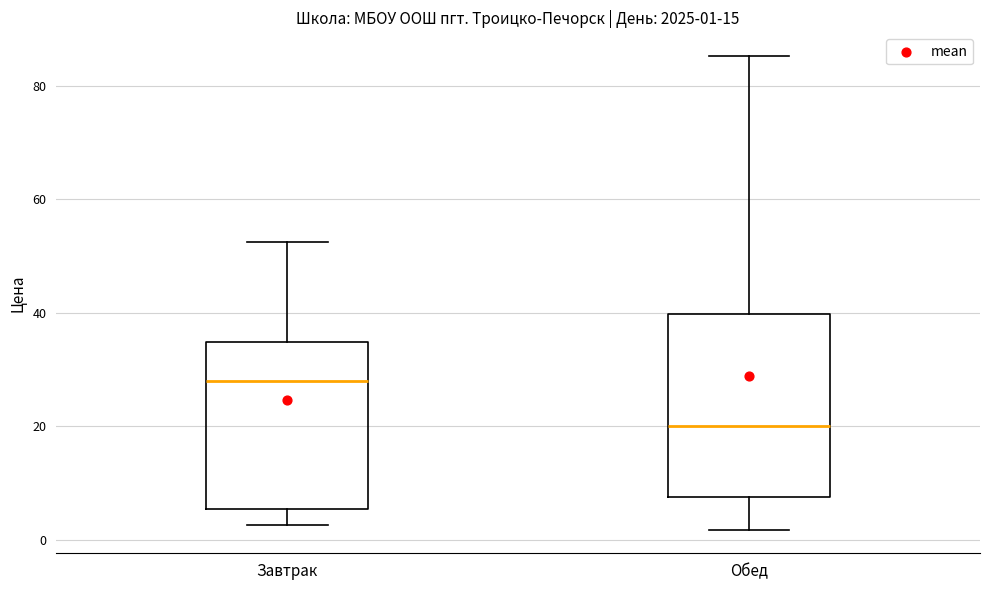

Which box has the lowest median line?

Обед